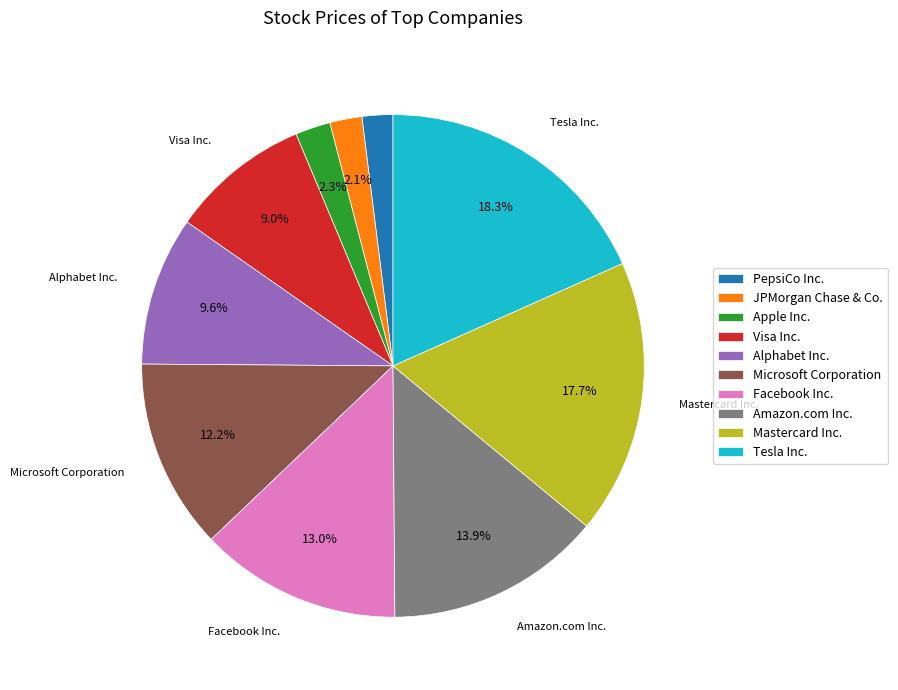

Which slice is the largest?

Tesla Inc.